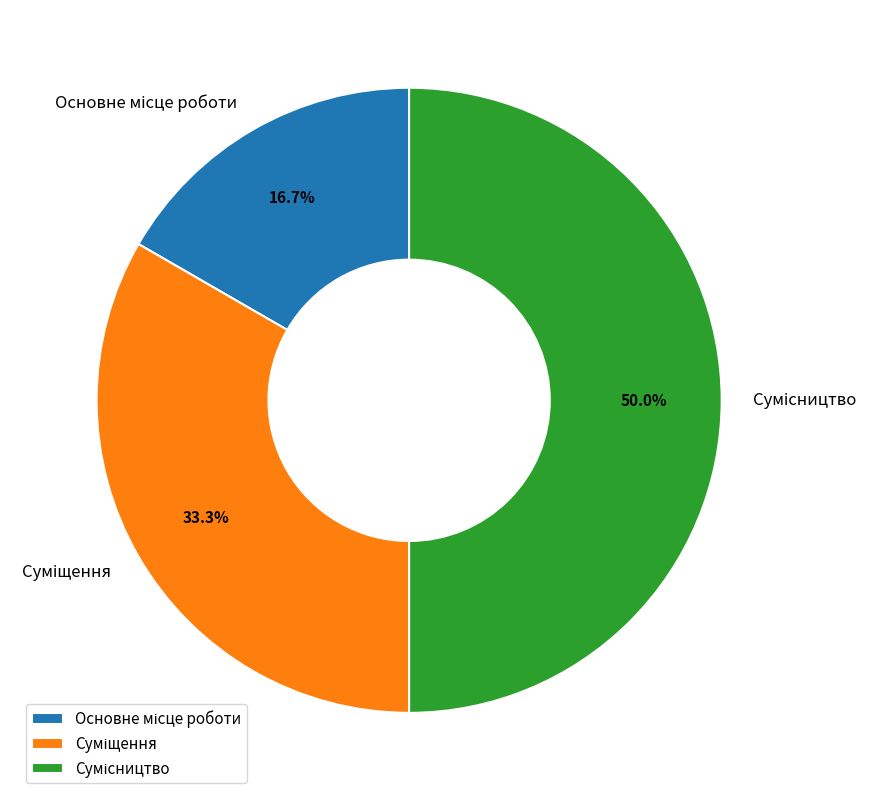

Does Сумісництво represent more than half of the total?

No